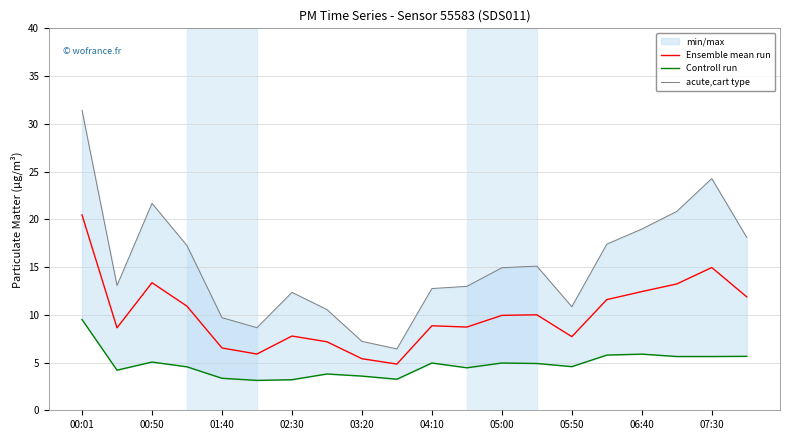

The Ensemble mean run series shows 12.4 at 06:40. True or false?

True